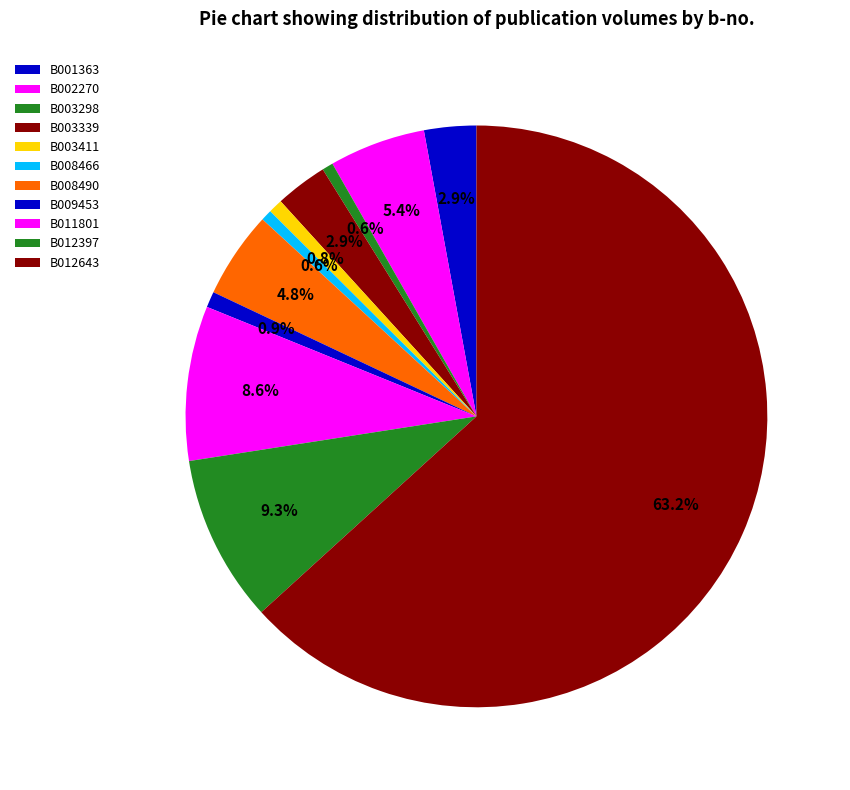

What percentage do B012397 and B011801 together represent?

17.9%